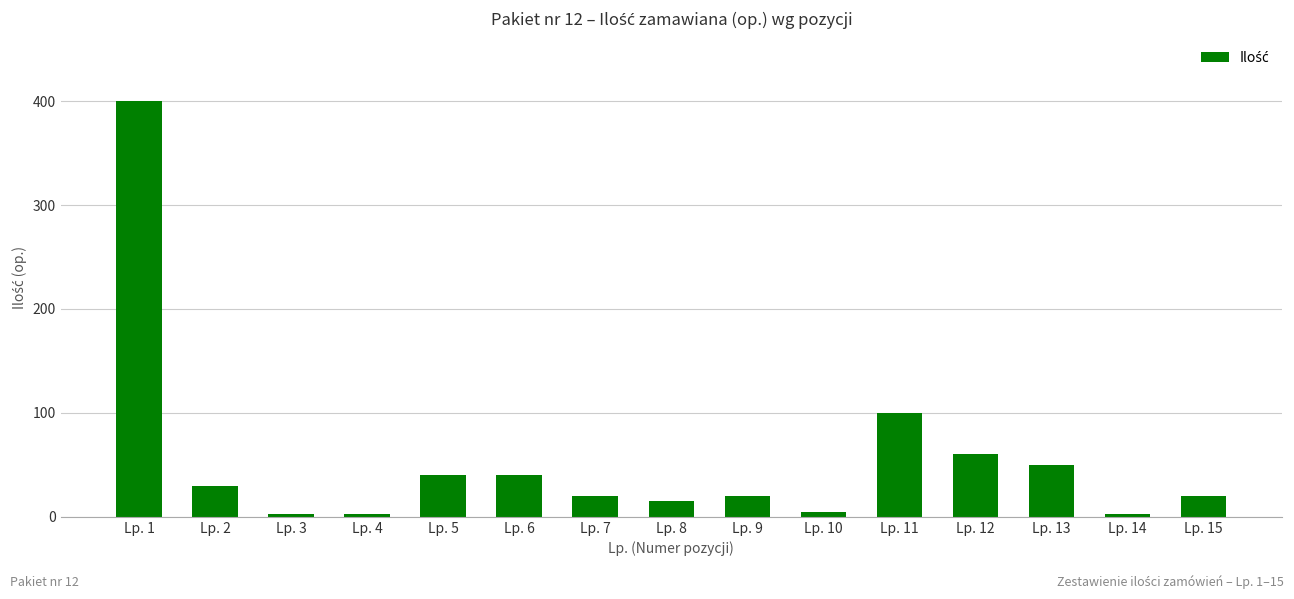

The value at Lp. 6 is 64. True or false?

False